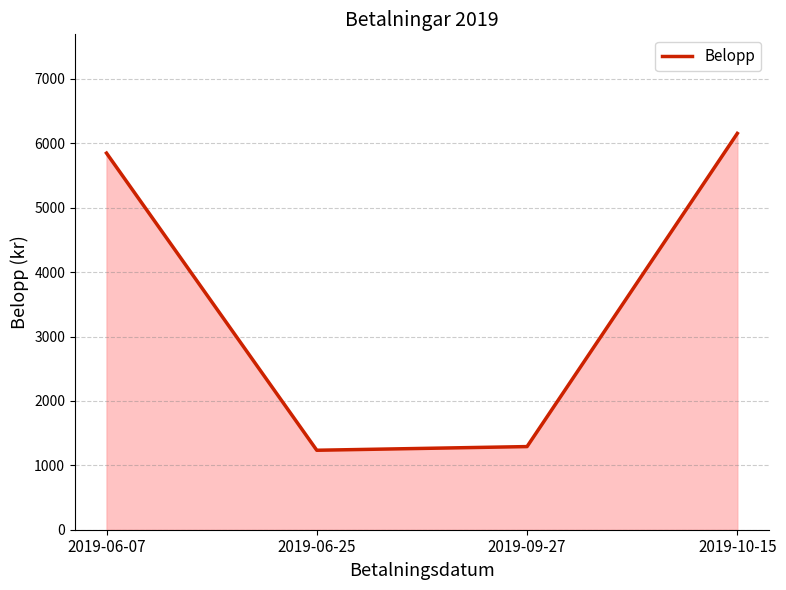

The chart shows a value of 1234 at 2019-06-25. True or false?

True